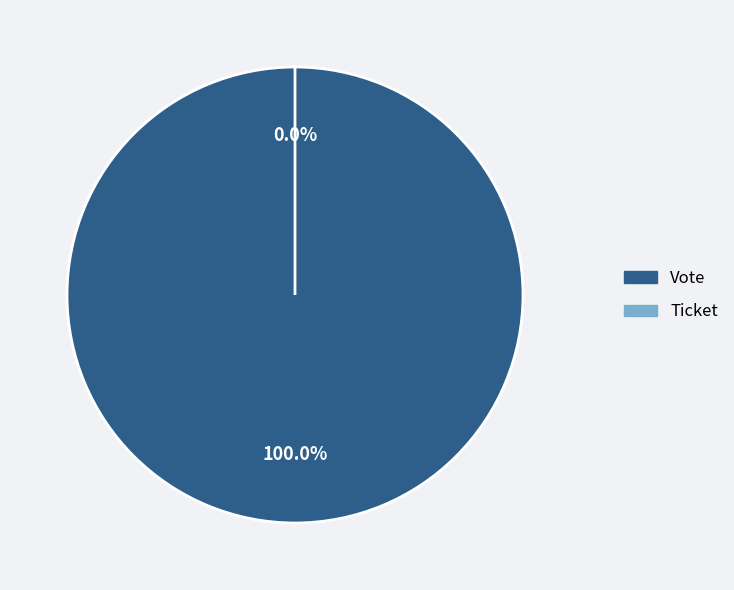

Rank the categories by value from highest to lowest.

Vote, Ticket